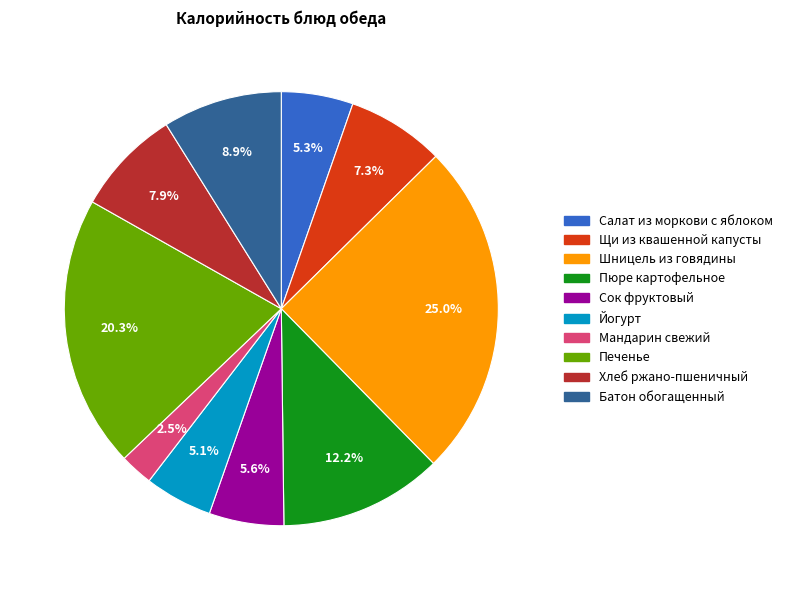

What percentage is NOT represented by Шницель из говядины?

75.0%